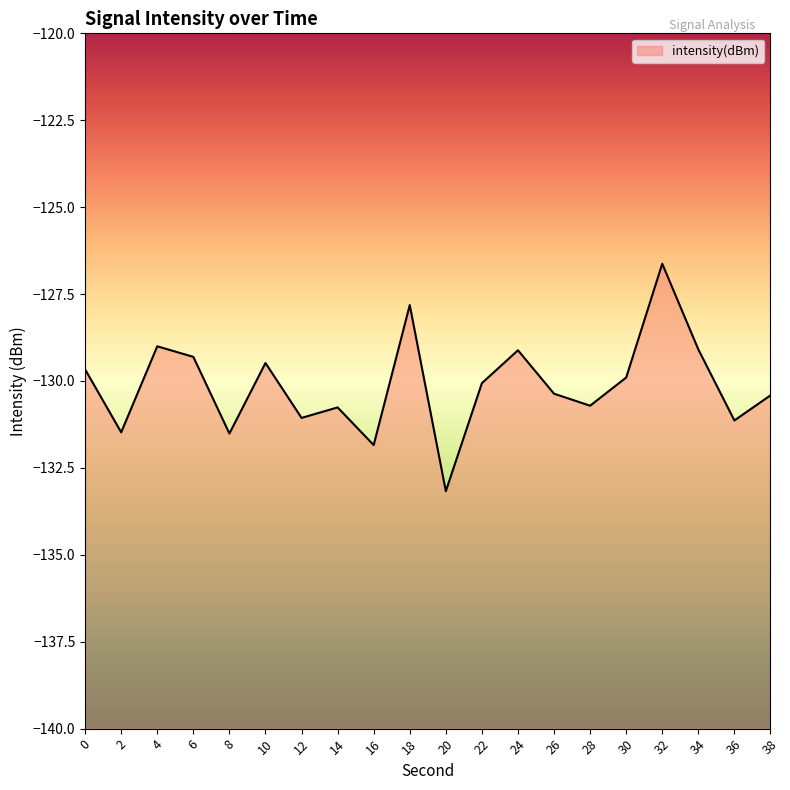

Reading left to right, list all the values displayed in this chart.

-129.7	-131.5	-129.0	-129.3	-131.5	-129.5	-131.1	-130.8	-131.8	-127.8	-133.2	-130.1	-129.1	-130.4	-130.7	-129.9	-126.6	-129.1	-131.1	-130.4